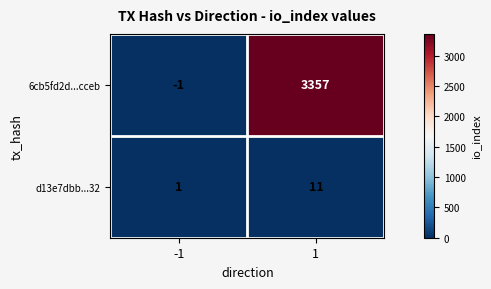

The d13e7dbb...32 series shows 18 at 1. True or false?

False